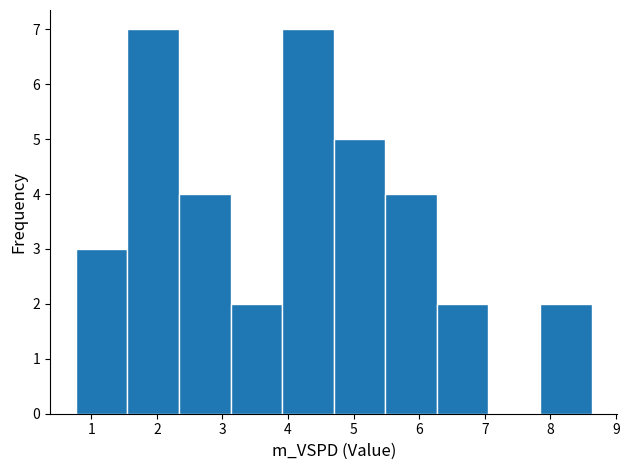

Reading left to right, list every bar in this chart as the range it spans on the x-axis followed by its height. Neither the bar edges nor the heights are printed on the chart, so give them approximately, as read against the axes.

0.8 to 1.6: 3
1.6 to 2.3: 7
2.3 to 3.1: 4
3.1 to 3.9: 2
3.9 to 4.7: 7
4.7 to 5.5: 5
5.5 to 6.3: 4
6.3 to 7.1: 2
7.1 to 7.8: 0
7.8 to 8.6: 2